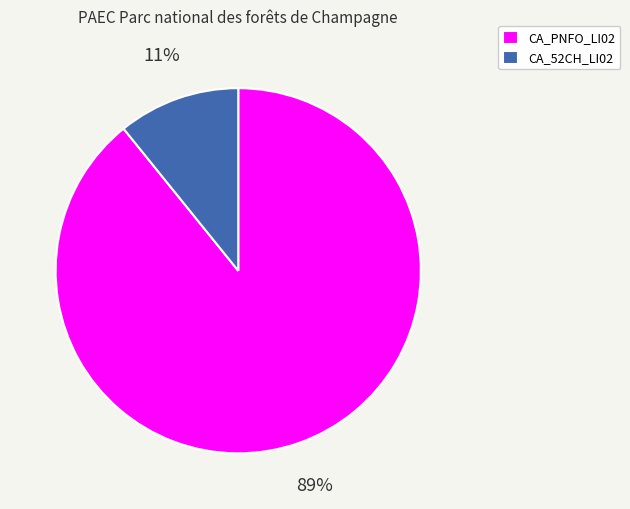

To the nearest percent, what portion does CA_52CH_LI02 represent?

11%